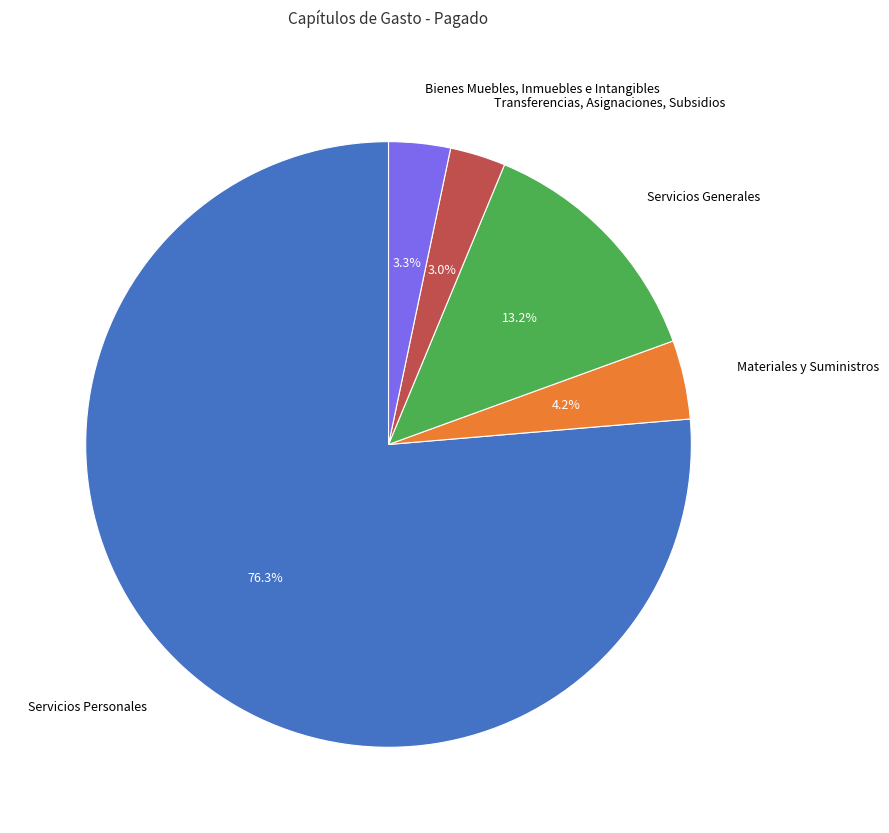

To the nearest percent, what is the difference between the largest and smallest slice percentages?

73%